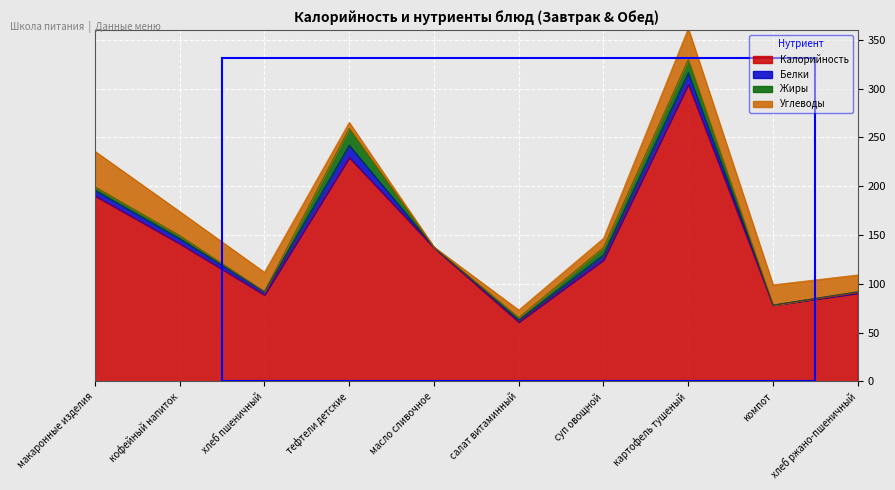

At which label is Калорийность closest to 182?

макаронные изделия